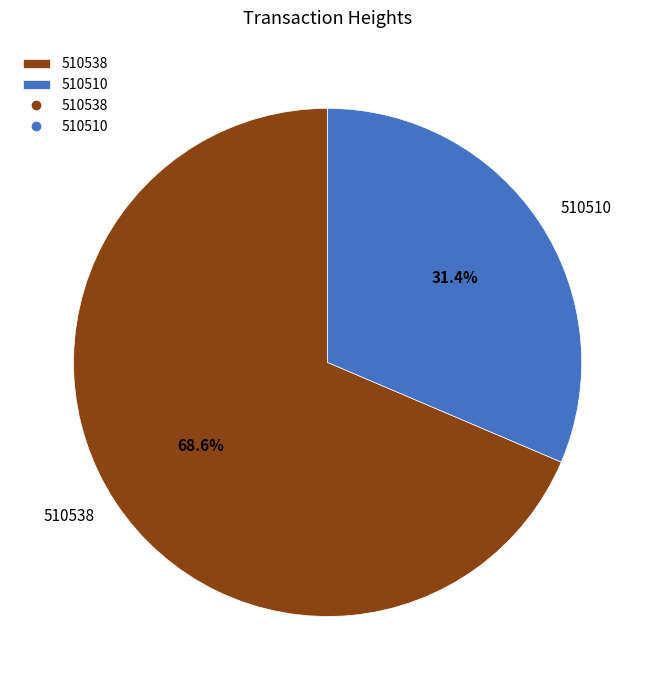

Is it true that 510538 is 62% of the pie?

False